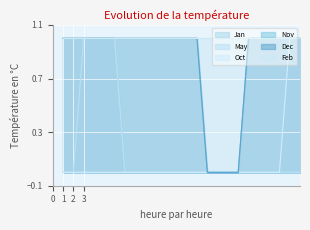

Reading left to right, list all the values displayed in this chart.

Jan: 1	1	1	1	1	1	0	0	0	0	0	0	0	0	0	0	0	0	0	0	0	0	1	1
May: 0	0	1	1	1	1	0	0	0	0	0	0	0	0	0	0	0	0	0	0	0	0	0	0
Oct: 0	0	0	0	0	0	0	0	0	0	0	0	0	0	0	0	0	0	0	0	0	0	1	1
Nov: 1	1	1	1	1	1	1	1	1	1	1	1	1	1	0	0	0	0	1	1	1	1	1	1
Dec: 1	1	1	1	1	1	1	1	1	1	1	1	1	1	0	0	0	0	1	1	1	1	1	1